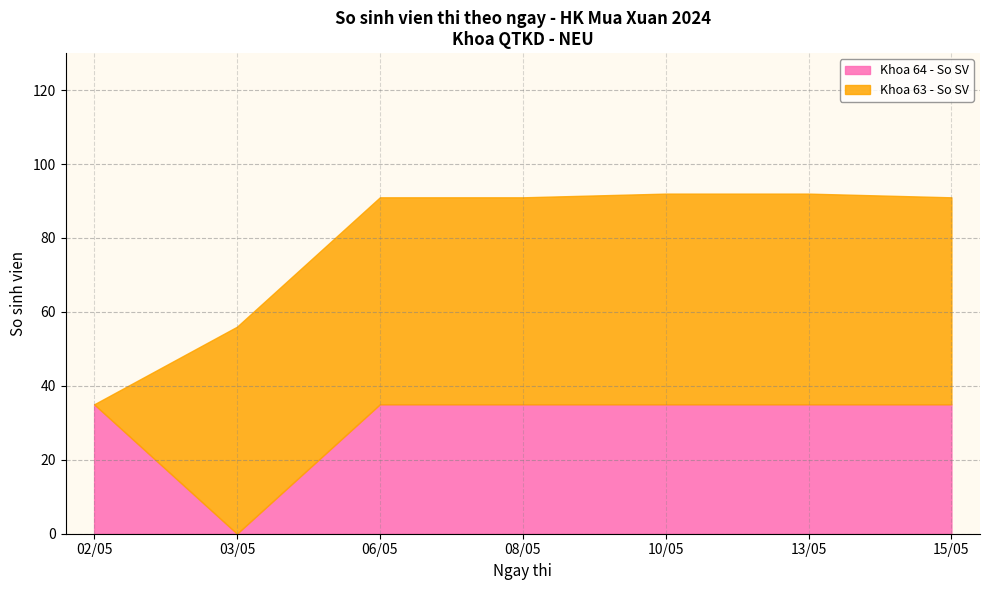

Is it true that Khoa 64 - So SV equals 35 at 08/05?

True